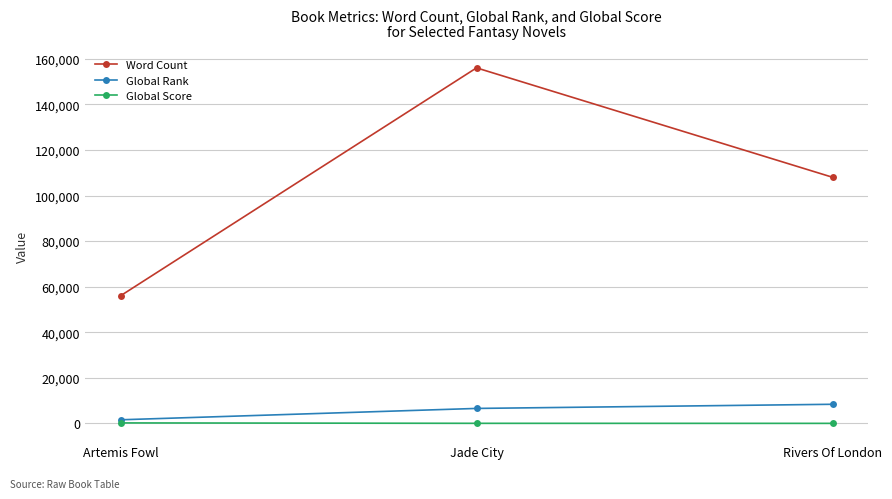

Count the number of categories in the chart.

3